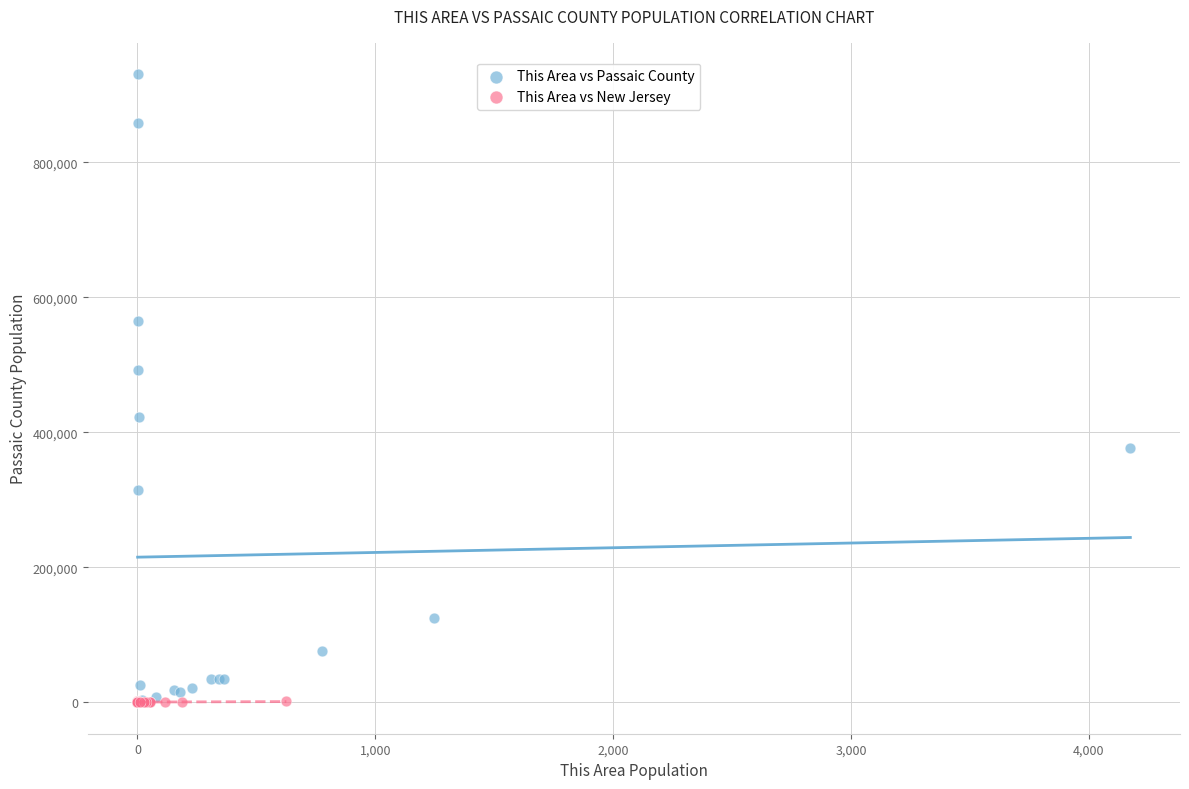

Which series reaches the maximum Y coordinate?

This Area vs Passaic County